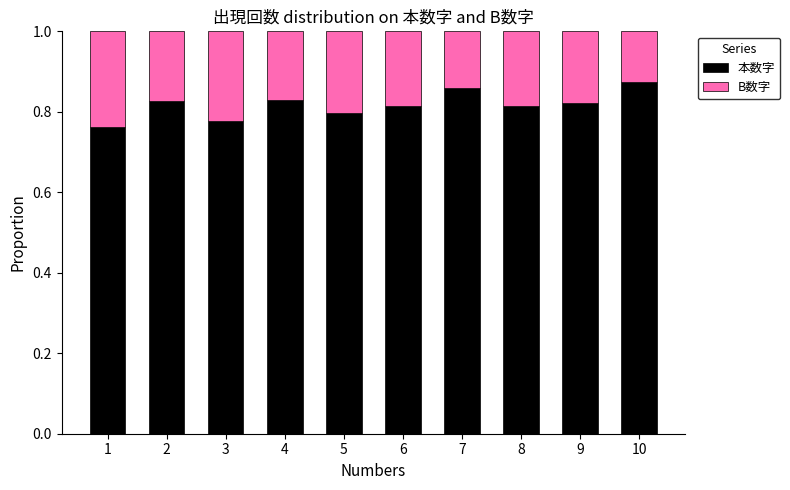

What are all the series names shown in the legend?

本数字, B数字